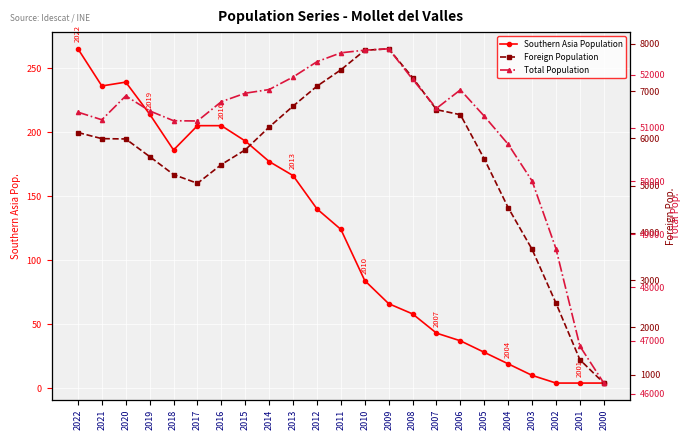

True or false: Southern Asia Population has a value of 117 at 2010.

False